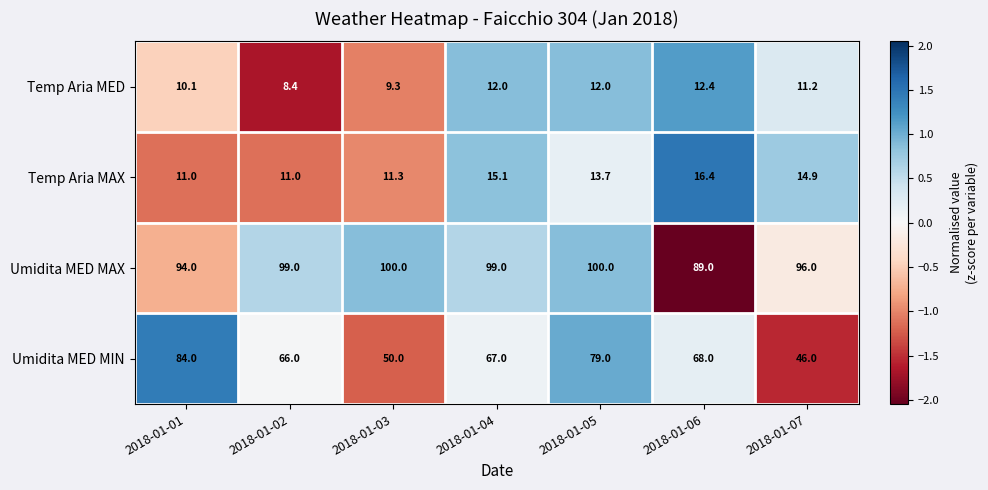

Is it true that Umidita MED MIN equals 79.0 at 2018-01-05?

True